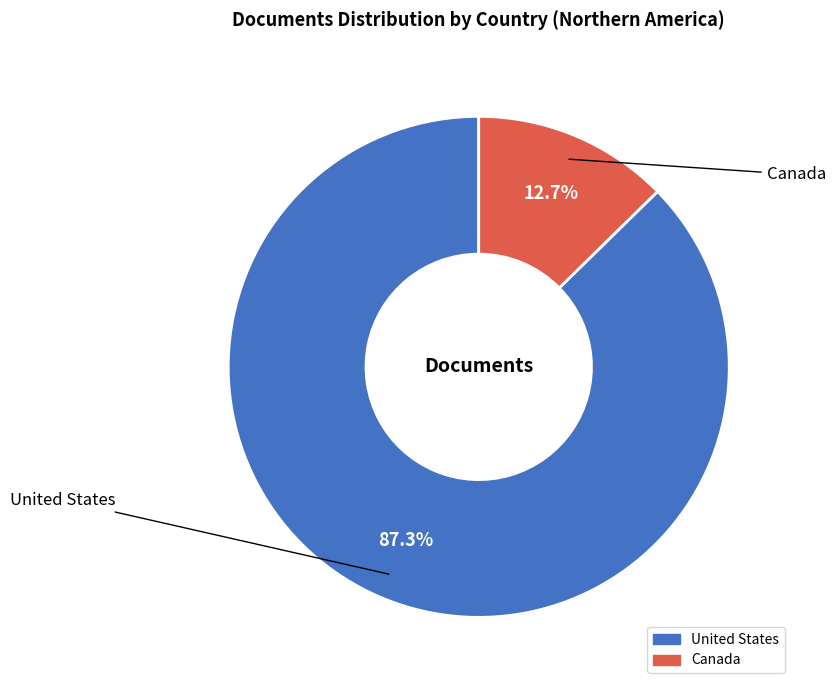

Between United States and Canada, which is larger?

United States